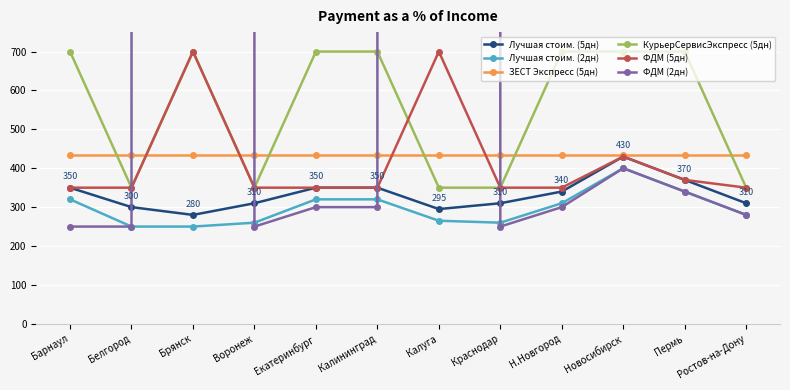

True or false: ФДМ (5дн) has more than 0 interior local peaks.

True